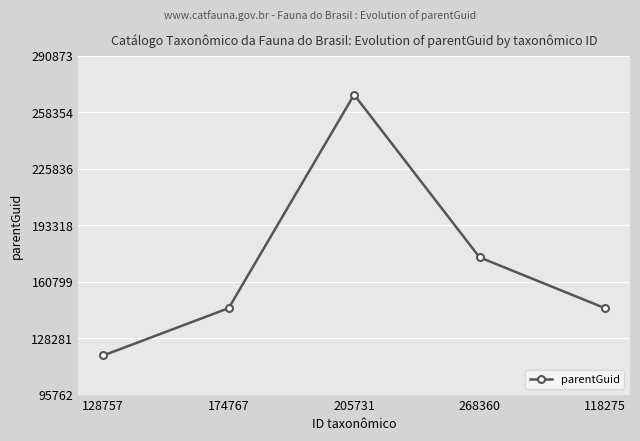

What is the difference between the second highest and minimum values?

56492